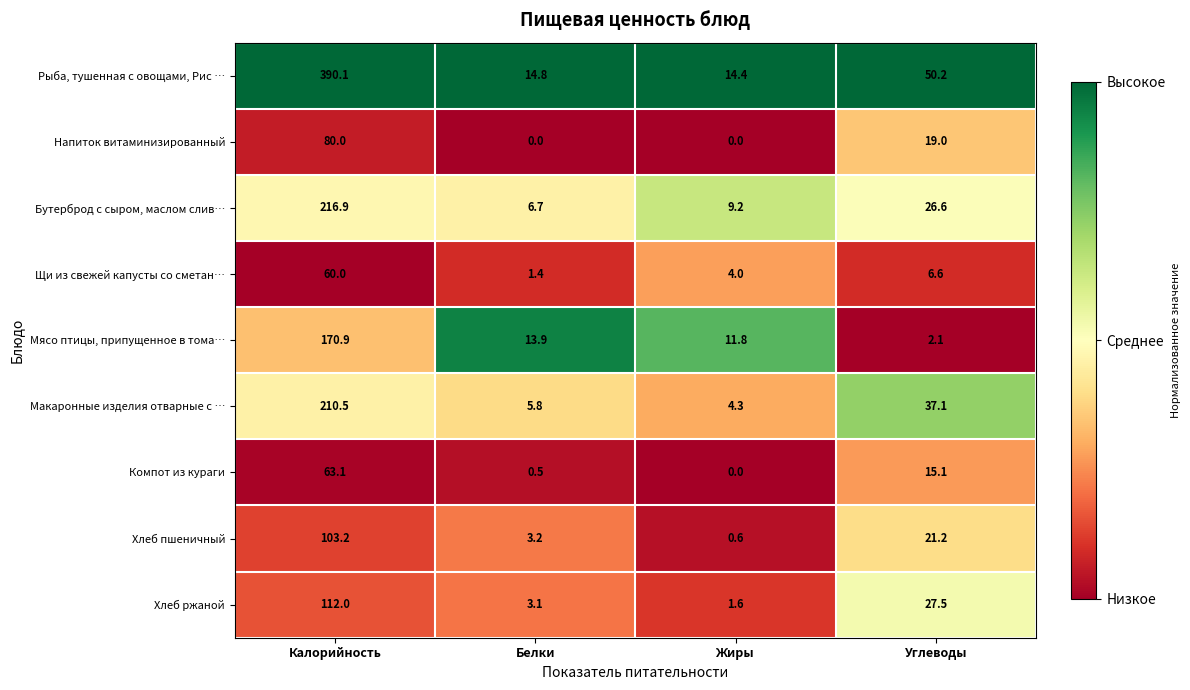

What is the spread (max minus min) of values at Жиры?

14.4